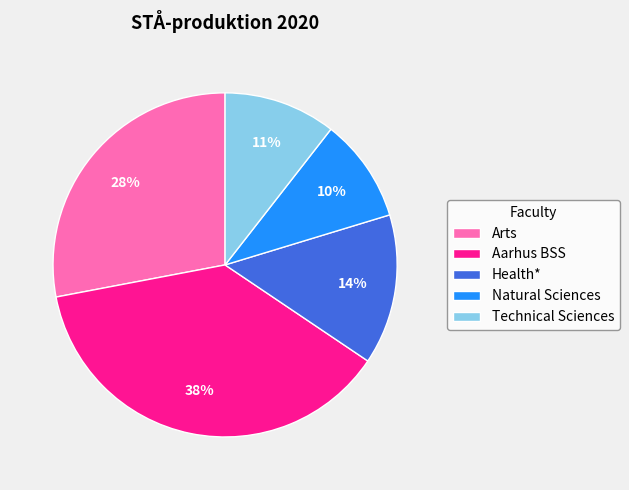

Does any single category account for the majority?

No